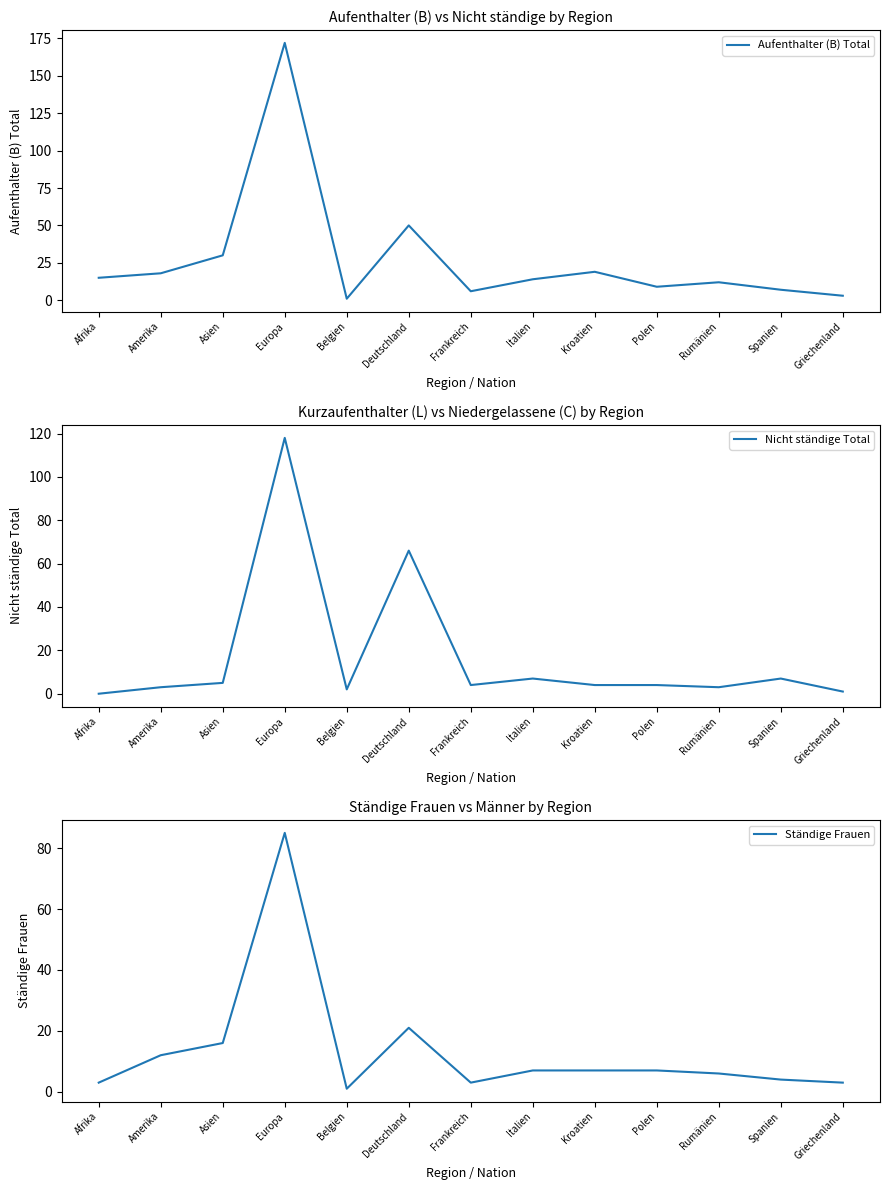

Rank the series by their maximum value, from lowest to highest.

Ständige Frauen, Nicht ständige Total, Aufenthalter (B) Total